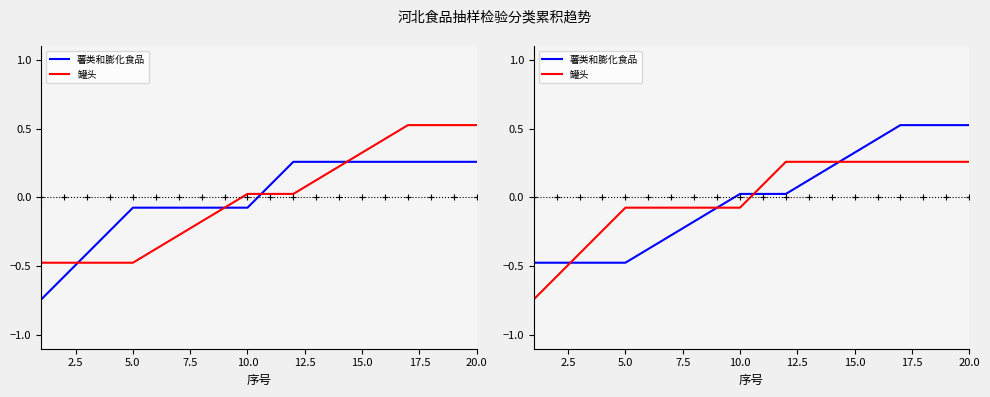

Does the chart display data point markers on the line(s)?

No